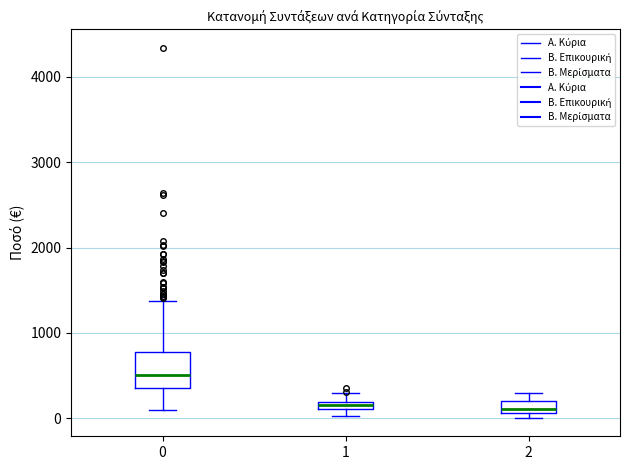

Which box is the tallest, from its lower edge to its upper edge?

0